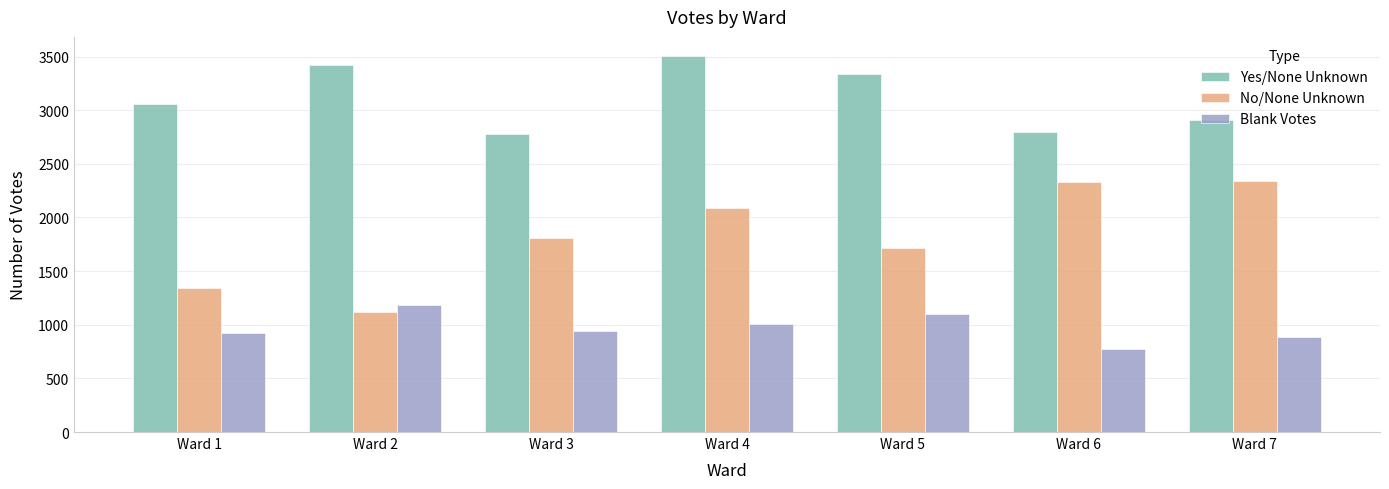

Which series has the largest total across all categories?

Yes/None Unknown